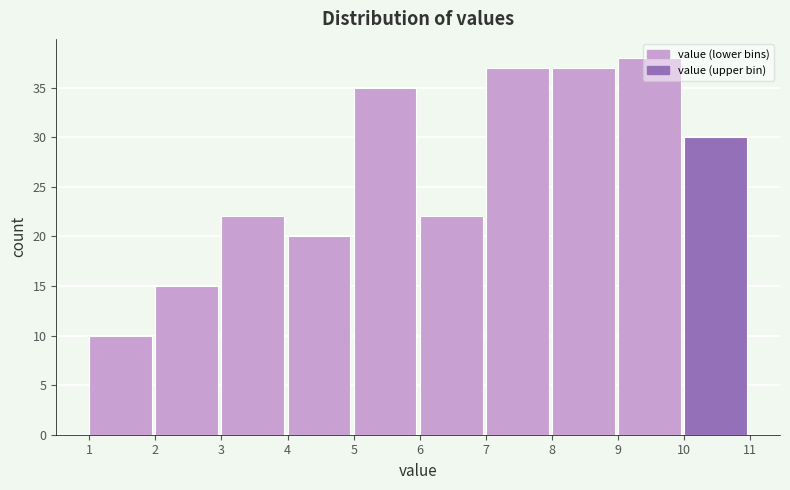

Over which range of the x-axis is the bar tallest?

9 to 10